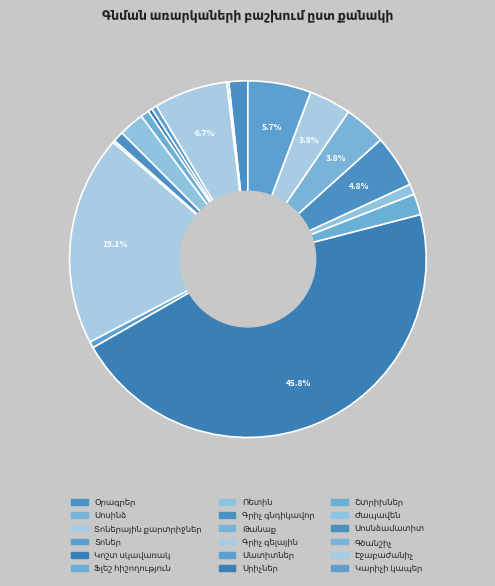

What is the largest slice in the pie chart?

Սրիչներ